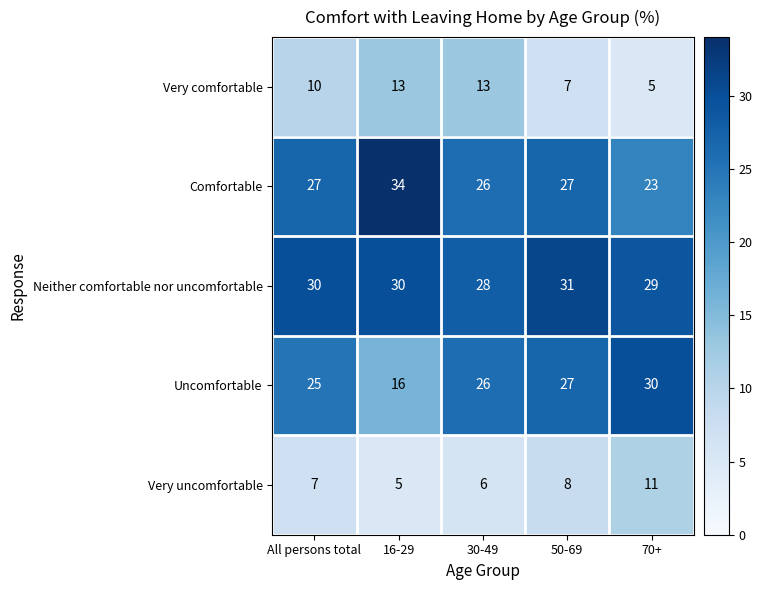

What is the smallest value displayed?

5